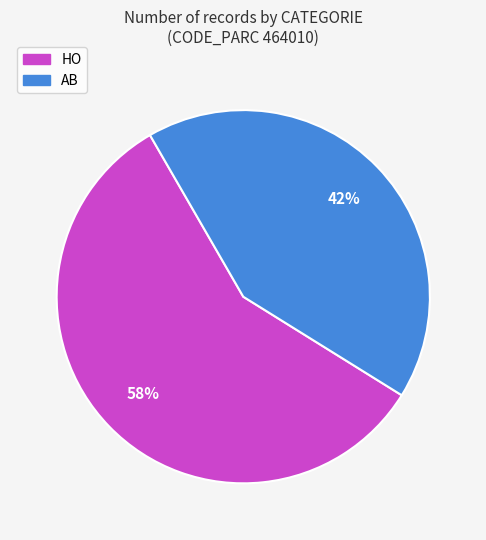

To the nearest percent, what portion does HO represent?

58%